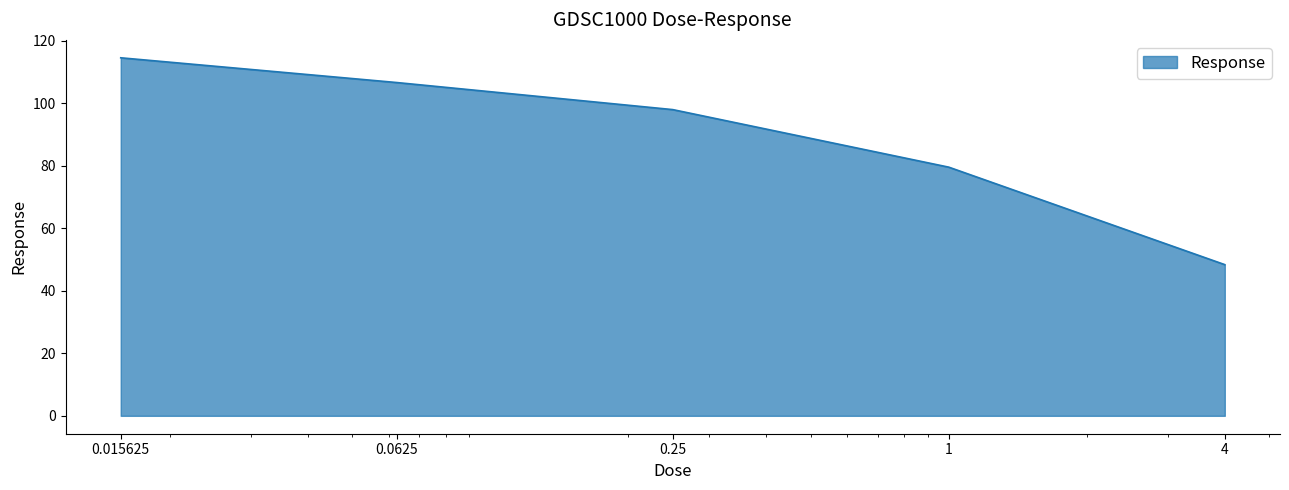

What is the difference between the second highest and minimum values?

58.2